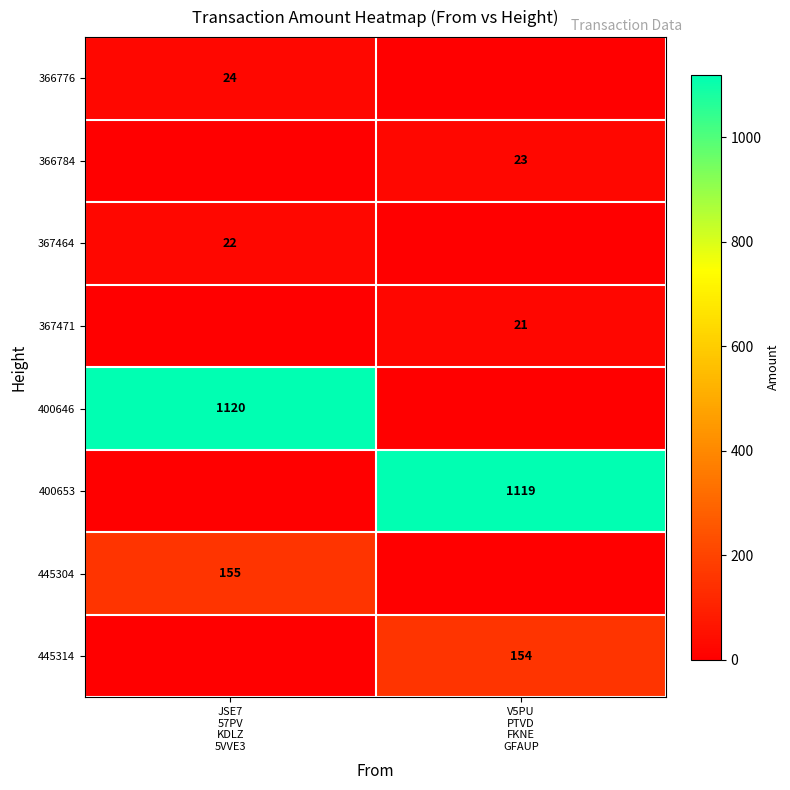

What is the difference between the maximum and minimum values in the 367471 series?

21